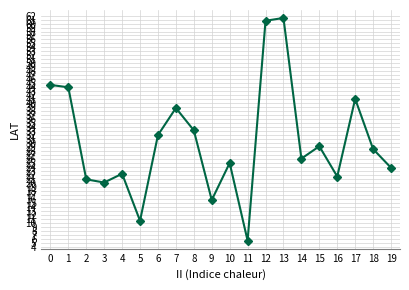

List the labels in order of value, smallest first.

11, 5, 9, 3, 2, 16, 4, 19, 10, 14, 18, 15, 6, 8, 7, 17, 1, 0, 12, 13